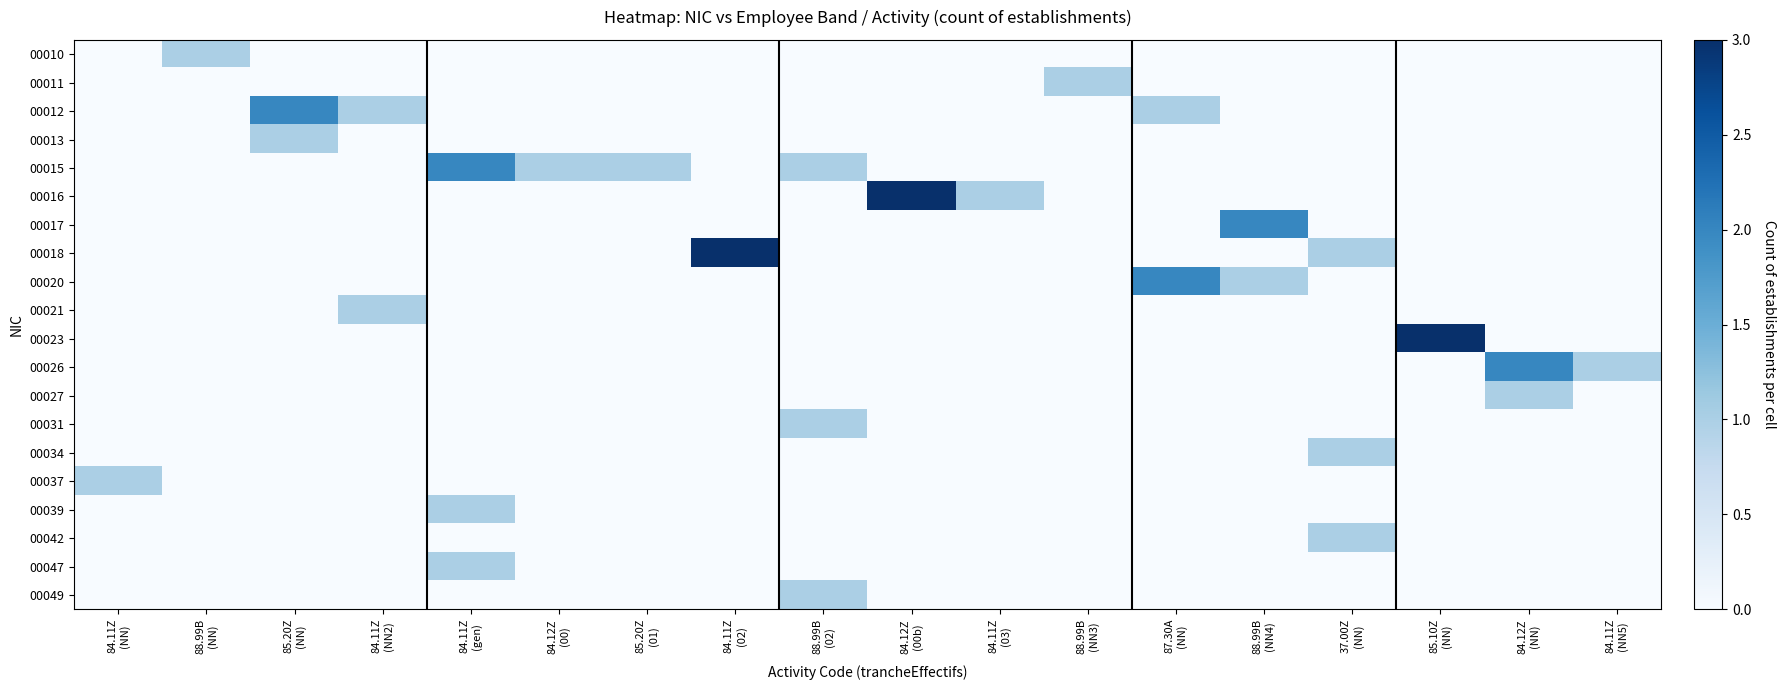

Which series changed the most between 88.99B (NN) and 87.30A (NN)?

00020